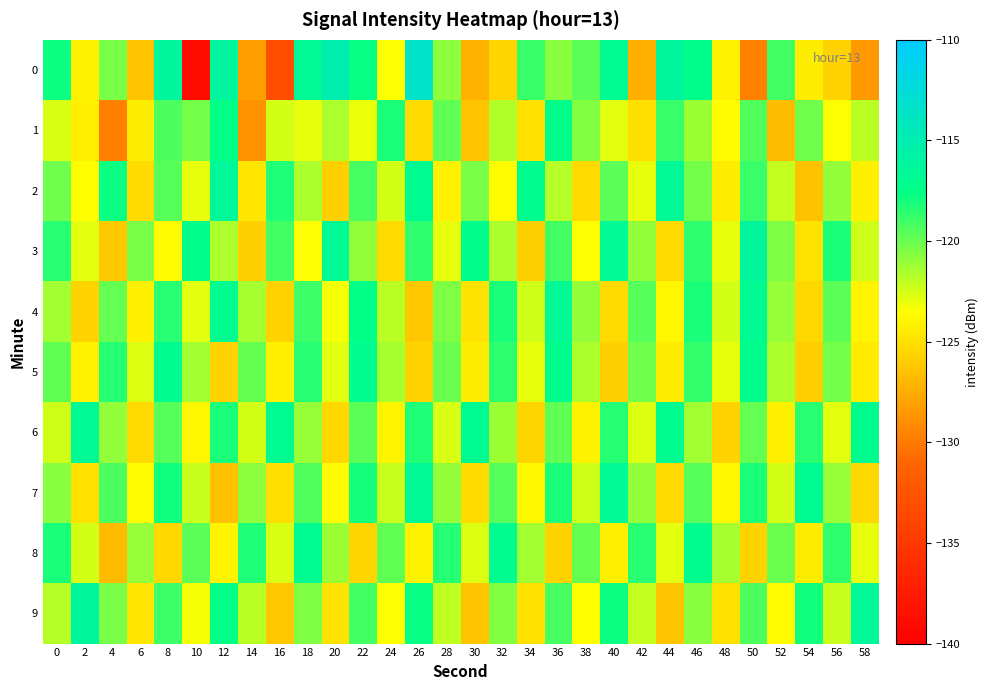

Reading left to right, extract all data points from this chart.

0: 0=-117.8	2=-124.1	4=-120.4	6=-126.3	8=-116.3	10=-138.9	12=-116.3	14=-128.3	16=-133.0	18=-116.7	20=-114.9	22=-117.7	24=-123.4	26=-113.5	28=-120.9	30=-127.2	32=-125.5	34=-118.9	36=-120.7	38=-119.7	40=-116.8	42=-127.4	44=-116.3	46=-117.2	48=-124.1	50=-129.6	52=-119.0	54=-124.3	56=-125.6	58=-128.4
1: 0=-122.6	2=-124.3	4=-129.8	6=-124.3	8=-119.3	10=-120.2	12=-117.5	14=-128.8	16=-122.5	18=-122.9	20=-121.5	22=-123.1	24=-118.2	26=-125.3	28=-119.8	30=-126.4	32=-121.7	34=-124.9	36=-117.3	38=-120.6	40=-122.8	42=-125.1	44=-118.9	46=-121.2	48=-123.6	50=-119.4	52=-126.7	54=-120.1	56=-123.4	58=-121.9
2: 0=-120.1	2=-123.5	4=-117.8	6=-125.2	8=-119.6	10=-122.9	12=-116.4	14=-124.7	16=-118.3	18=-121.6	20=-125.8	22=-119.2	24=-122.5	26=-116.9	28=-124.1	30=-120.4	32=-123.7	34=-117.1	36=-121.8	38=-125.3	40=-119.7	42=-123.0	44=-116.6	46=-120.3	48=-124.4	50=-118.8	52=-122.1	54=-126.5	56=-120.9	58=-124.2
3: 0=-118.5	2=-122.8	4=-126.1	6=-120.4	8=-123.7	10=-117.2	12=-121.5	14=-125.8	16=-119.1	18=-123.4	20=-116.7	22=-121.0	24=-125.3	26=-118.6	28=-122.9	30=-117.2	32=-121.5	34=-125.8	36=-119.1	38=-123.4	40=-116.7	42=-121.0	44=-125.3	46=-118.6	48=-122.9	50=-116.2	52=-120.5	54=-124.8	56=-118.1	58=-122.4
4: 0=-121.3	2=-125.6	4=-119.9	6=-124.2	8=-118.5	10=-122.8	12=-117.1	14=-121.4	16=-125.7	18=-119.0	20=-123.3	22=-117.6	24=-121.9	26=-126.2	28=-120.5	30=-124.8	32=-118.1	34=-122.4	36=-116.7	38=-121.0	40=-125.3	42=-119.6	44=-123.9	46=-118.2	48=-122.5	50=-116.8	52=-121.1	54=-125.4	56=-119.7	58=-124.0
5: 0=-119.8	2=-124.1	4=-118.4	6=-122.7	8=-117.0	10=-121.3	12=-125.6	14=-119.9	16=-124.2	18=-118.5	20=-122.8	22=-117.1	24=-121.4	26=-125.7	28=-120.0	30=-124.3	32=-118.6	34=-122.9	36=-117.2	38=-121.5	40=-125.8	42=-120.1	44=-124.4	46=-118.7	48=-123.0	50=-117.3	52=-121.6	54=-125.9	56=-120.2	58=-124.5
6: 0=-122.4	2=-116.7	4=-121.0	6=-125.3	8=-119.6	10=-123.9	12=-118.2	14=-122.5	16=-116.8	18=-121.1	20=-125.4	22=-119.7	24=-124.0	26=-118.3	28=-122.6	30=-116.9	32=-121.2	34=-125.5	36=-119.8	38=-124.1	40=-118.4	42=-122.7	44=-117.0	46=-121.3	48=-125.6	50=-119.9	52=-124.2	54=-118.5	56=-122.8	58=-117.1
7: 0=-120.7	2=-125.0	4=-119.3	6=-123.6	8=-117.9	10=-122.2	12=-126.5	14=-120.8	16=-125.1	18=-119.4	20=-123.7	22=-118.0	24=-122.3	26=-116.6	28=-120.9	30=-125.2	32=-119.5	34=-123.8	36=-118.1	38=-122.4	40=-116.7	42=-121.0	44=-125.3	46=-119.6	48=-123.9	50=-118.2	52=-122.5	54=-116.8	56=-121.1	58=-125.4
8: 0=-118.2	2=-122.5	4=-126.8	6=-121.1	8=-125.4	10=-119.7	12=-124.0	14=-118.3	16=-122.6	18=-116.9	20=-121.2	22=-125.5	24=-119.8	26=-124.1	28=-118.4	30=-122.7	32=-117.0	34=-121.3	36=-125.6	38=-119.9	40=-124.2	42=-118.5	44=-122.8	46=-117.1	48=-121.4	50=-125.7	52=-120.0	54=-124.3	56=-118.6	58=-122.9
9: 0=-121.8	2=-116.1	4=-120.4	6=-124.7	8=-119.0	10=-123.3	12=-117.6	14=-121.9	16=-126.2	18=-120.5	20=-124.8	22=-119.1	24=-123.4	26=-117.7	28=-122.0	30=-126.3	32=-120.6	34=-124.9	36=-119.2	38=-123.5	40=-117.8	42=-122.1	44=-126.4	46=-120.7	48=-125.0	50=-119.3	52=-123.6	54=-117.9	56=-122.2	58=-116.5